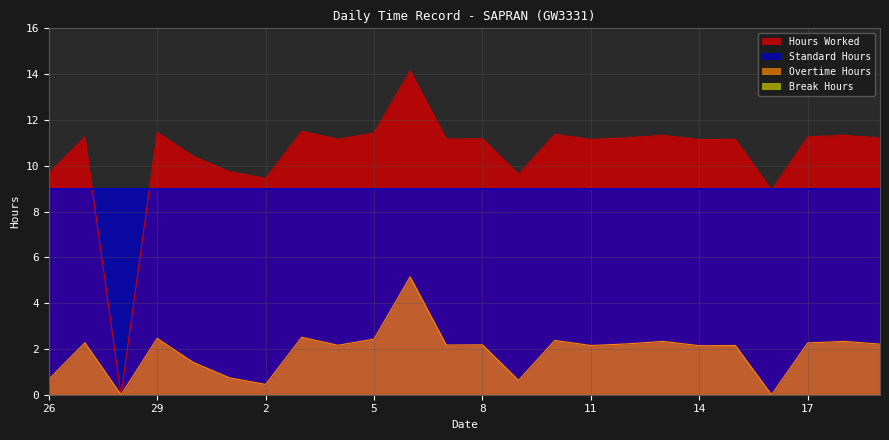

What is the sum of all Overtime Hours values?

45.4